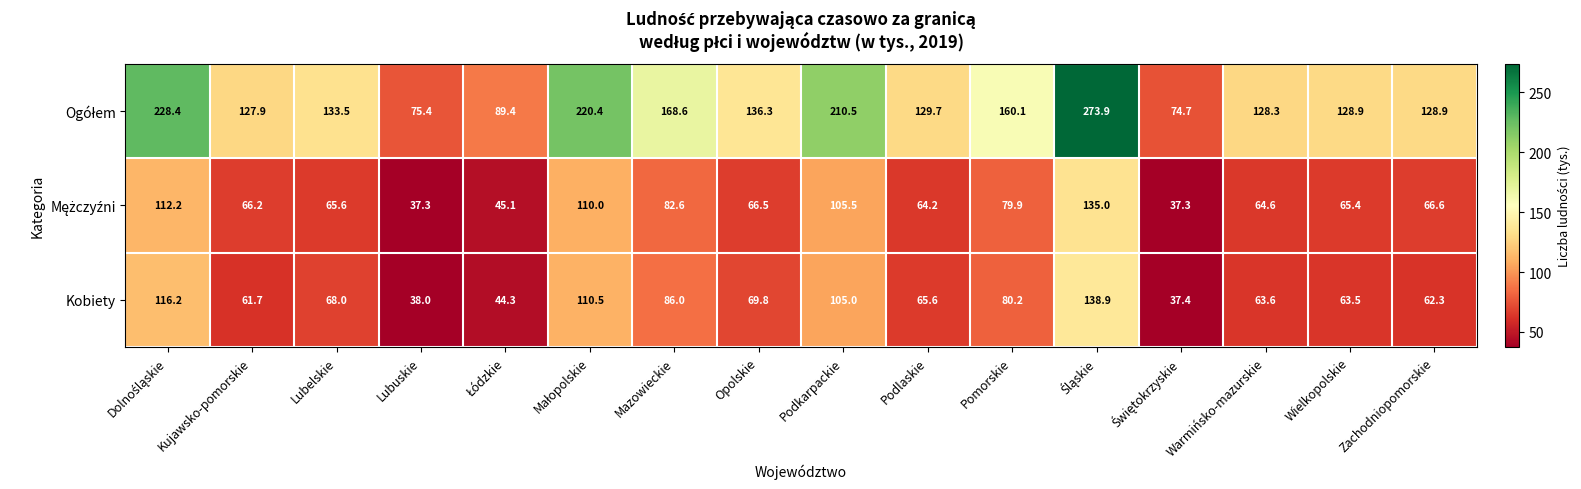

What is the smallest value displayed?

37.3